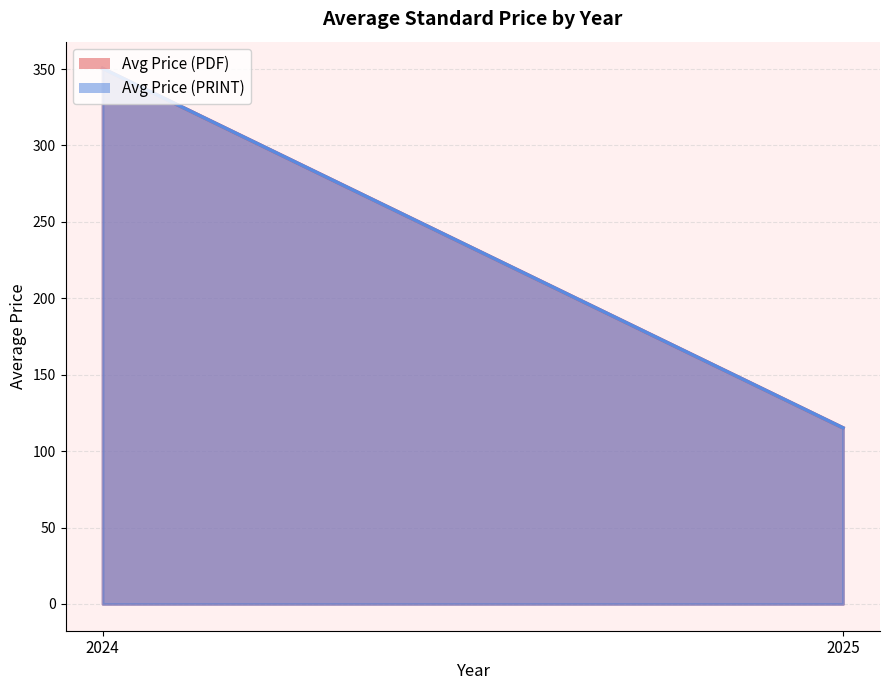

How many lines are shown in the chart?

2